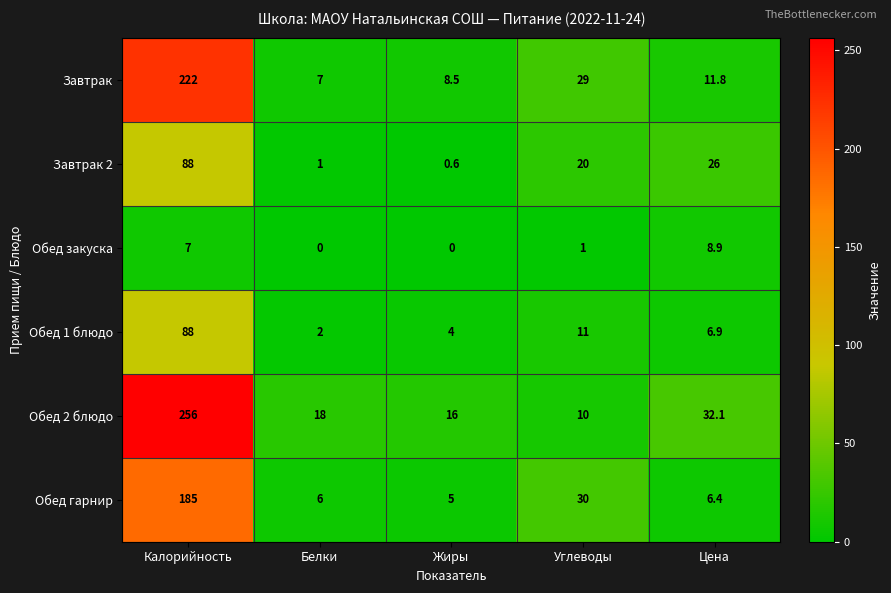

Reading left to right, extract all data points from this chart.

Завтрак: 222.0	7.0	8.5	29.0	11.8
Завтрак 2: 88.0	1.0	0.6	20.0	26.0
Обед закуска: 7.0	0.0	0.0	1.0	8.9
Обед 1 блюдо: 88.0	2.0	4.0	11.0	6.9
Обед 2 блюдо: 256.0	18.0	16.0	10.0	32.1
Обед гарнир: 185.0	6.0	5.0	30.0	6.4